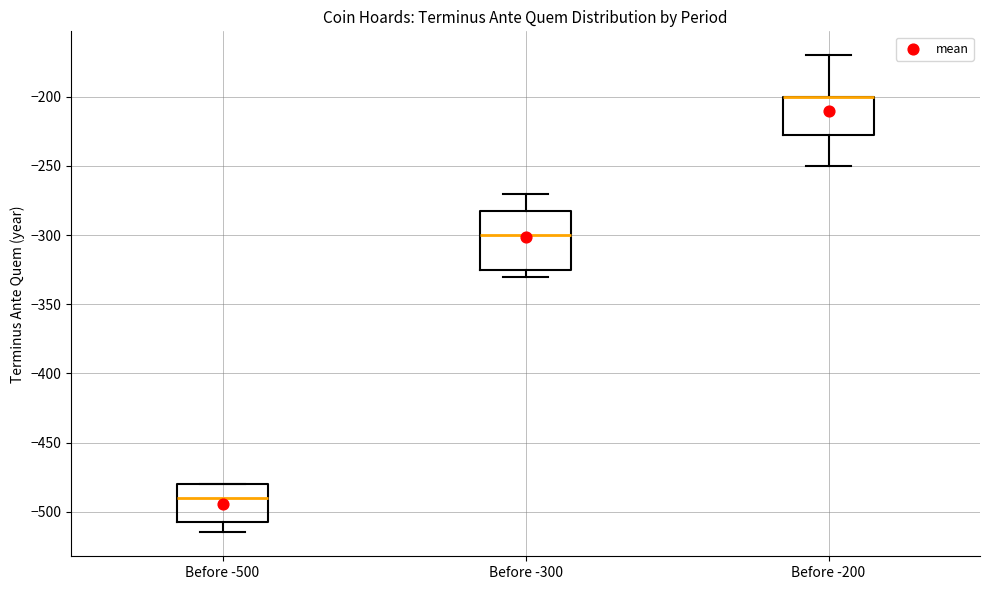

Comparing the boxes themselves (not the whiskers), which one is the tallest?

Before -300